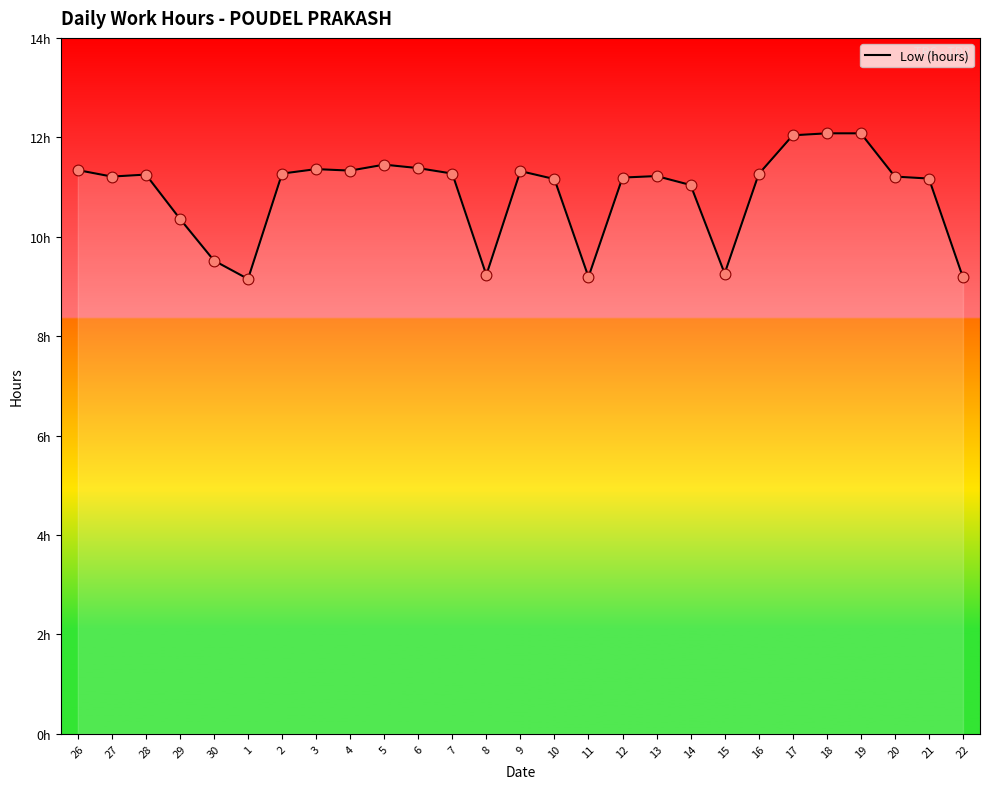

What is the ratio of the value at 17 to the value at 9?

1.1